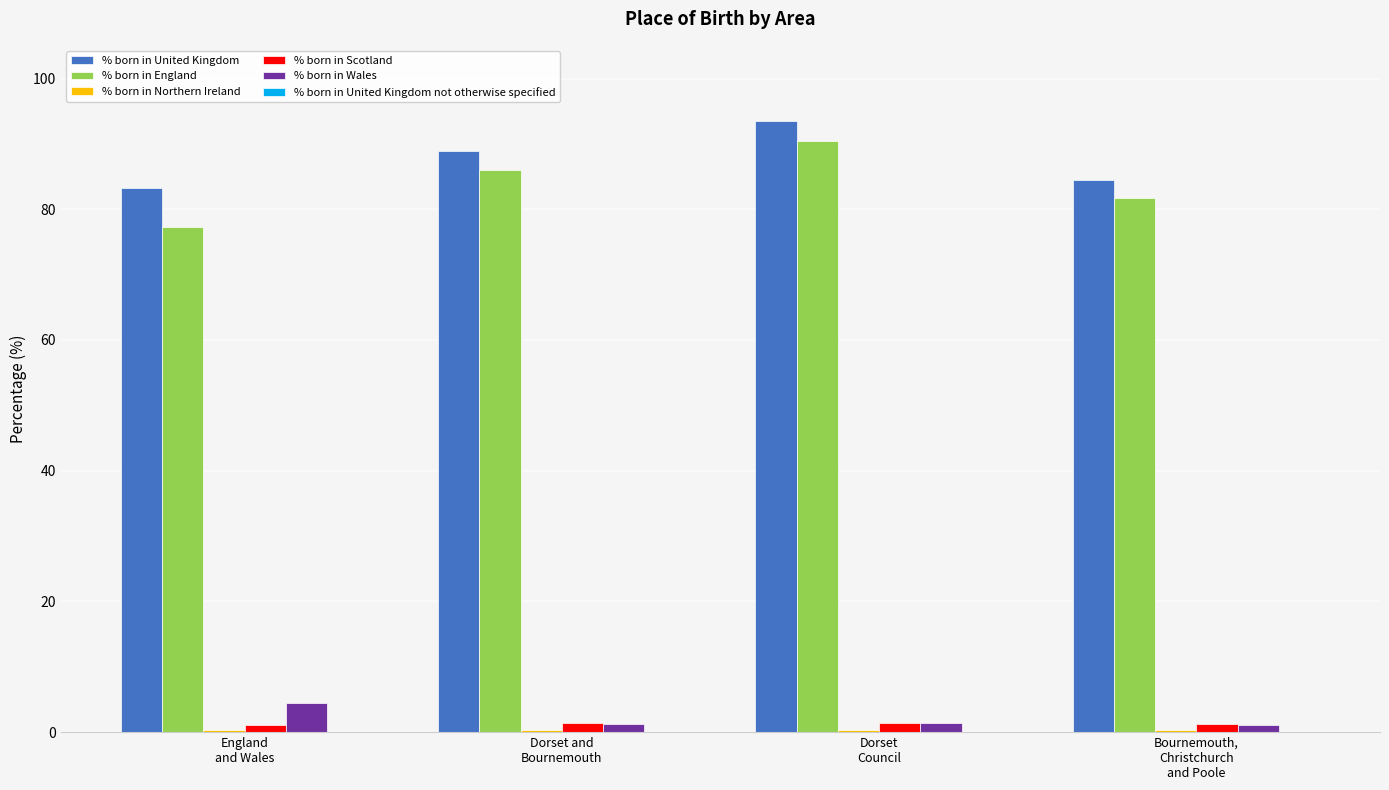

Does the chart contain stacked bars?

No